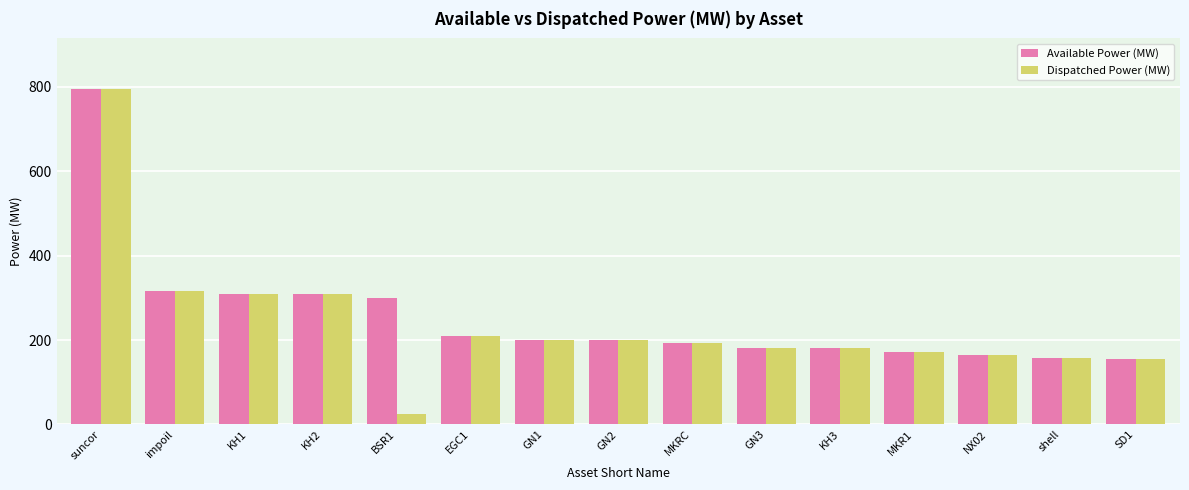

What is the sum of all Available Power (MW) values?

3846